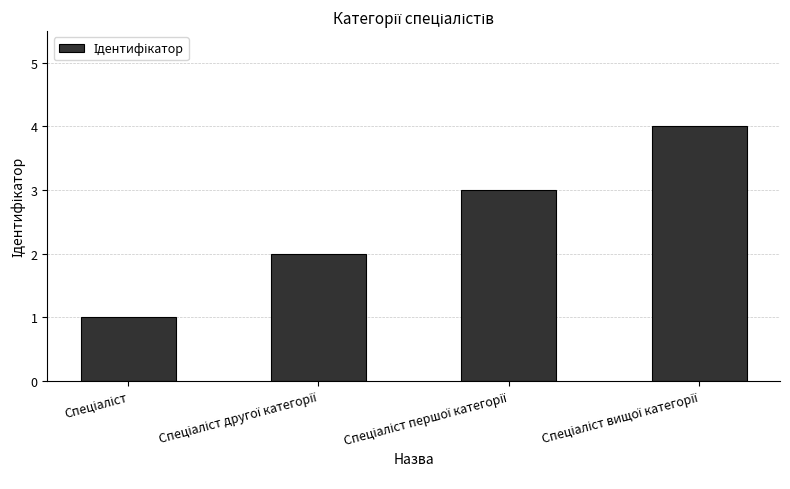

What is the difference between the maximum and minimum values?

3